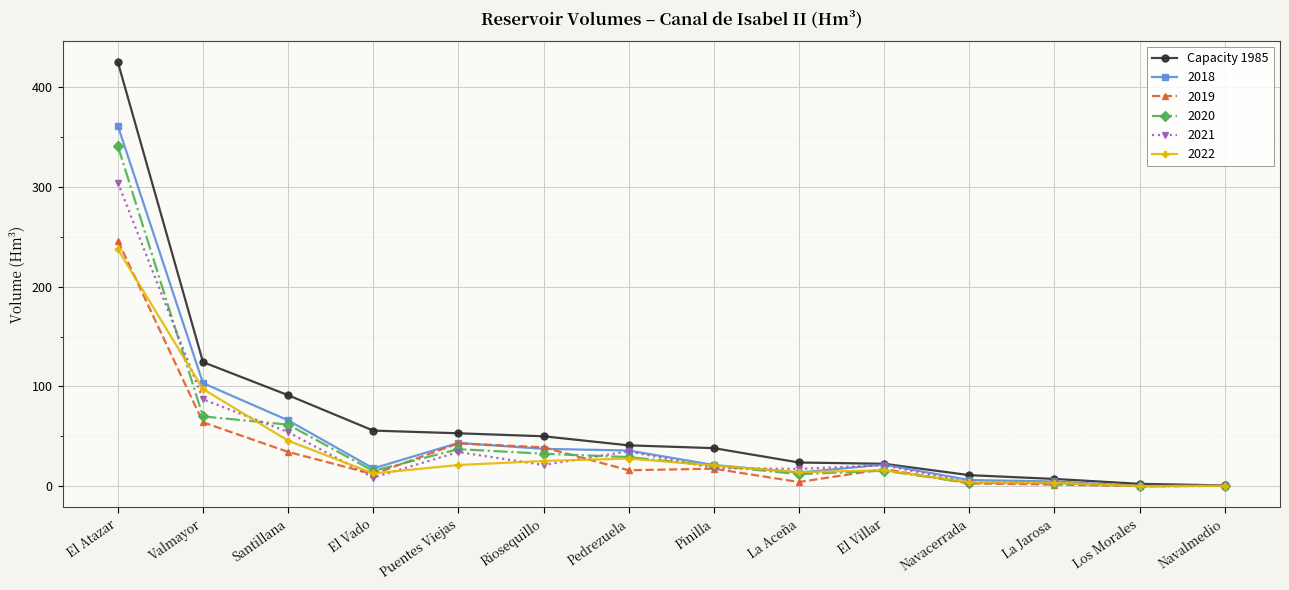

What is the highest value of the 2020 series?

341.1